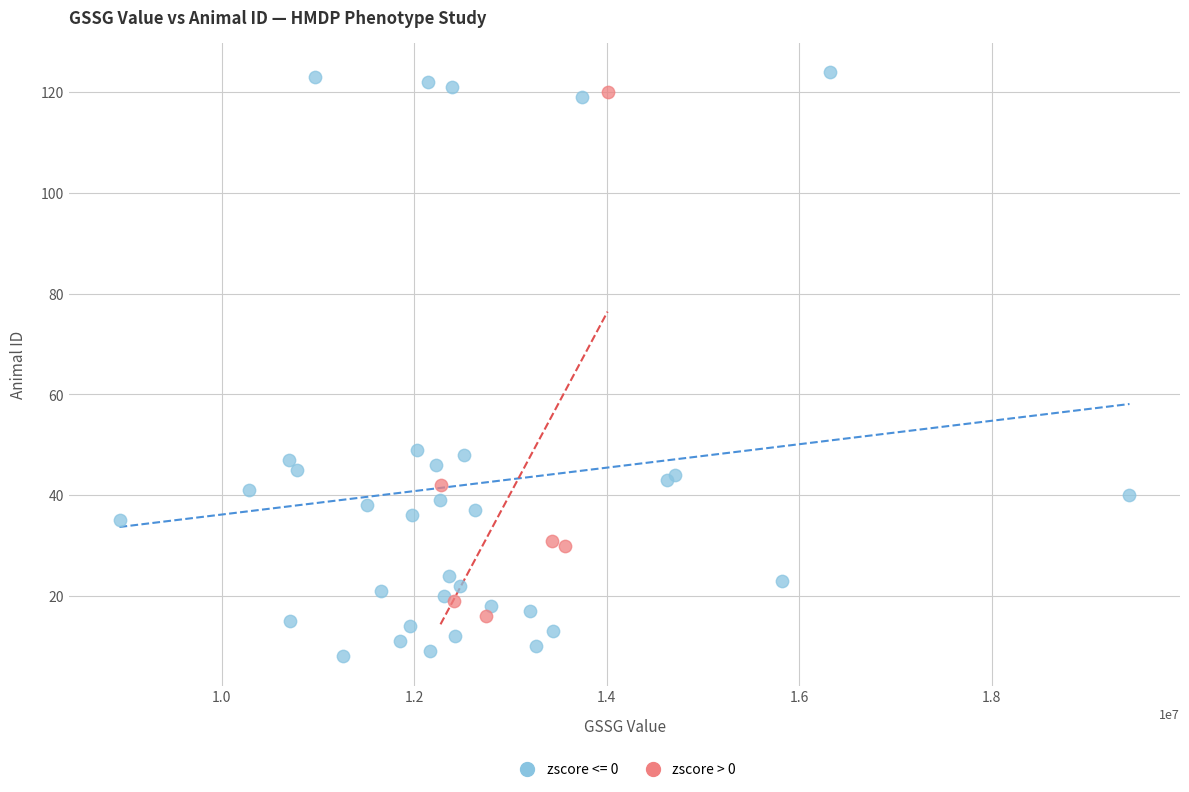

Which series contains the lowest Y value?

zscore <= 0